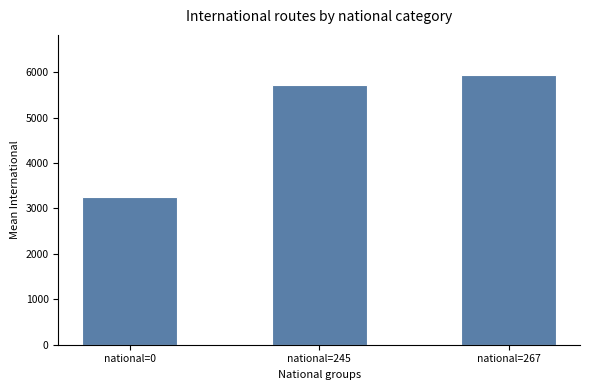

The value at national=0 is 3246.3. True or false?

True